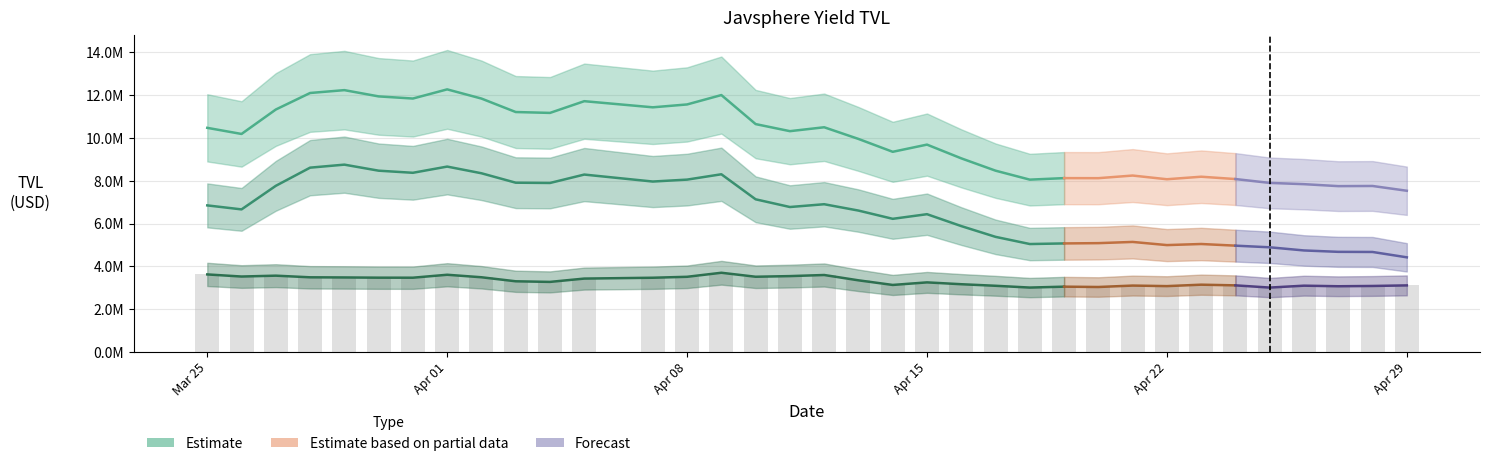

What is the maximum value for Total TVL?

12274679.3